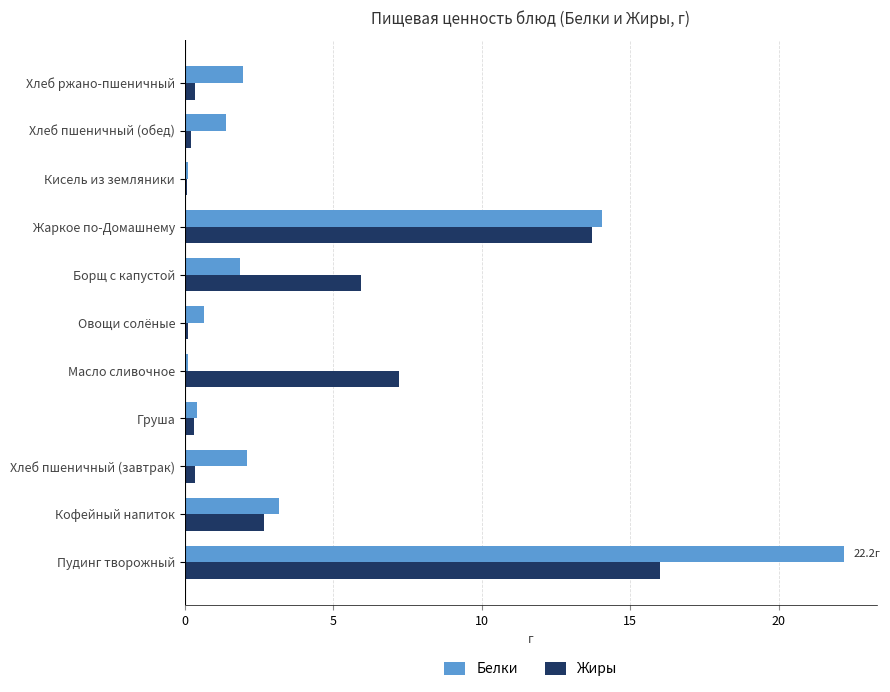

Rank the series at Хлеб пшеничный (обед) from lowest to highest value.

Жиры, Белки